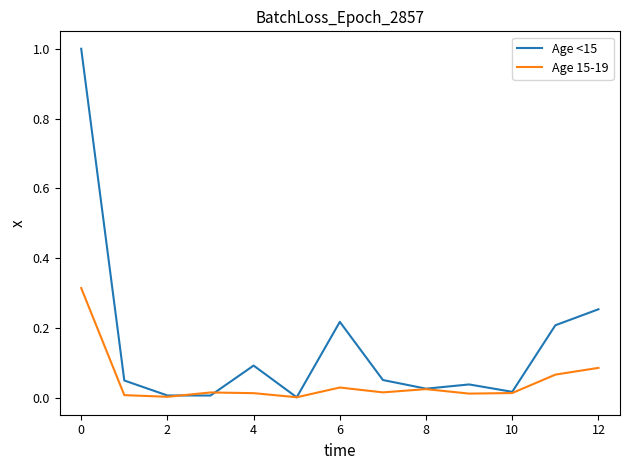

Which series has the largest range (max minus min)?

Age <15